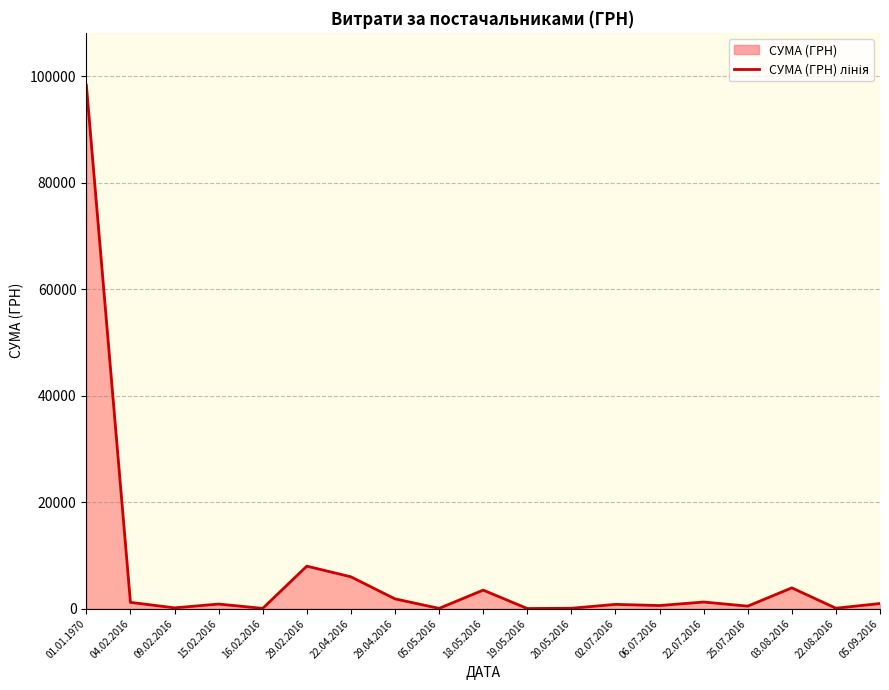

At which label does the data first exceed 878?

01.01.1970